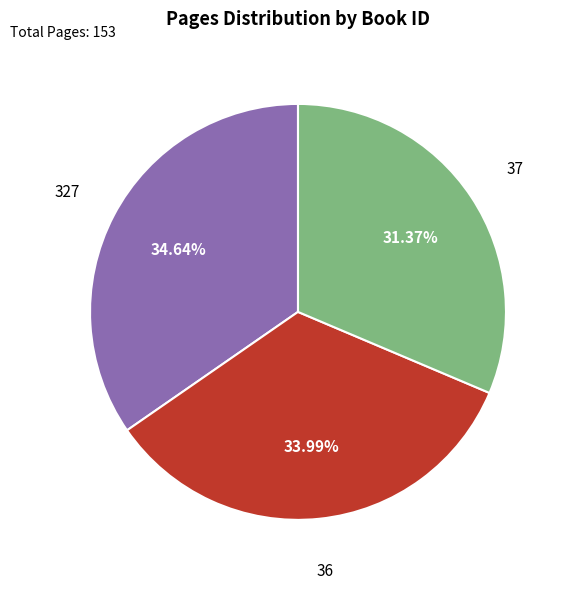

Does any single category account for the majority?

No